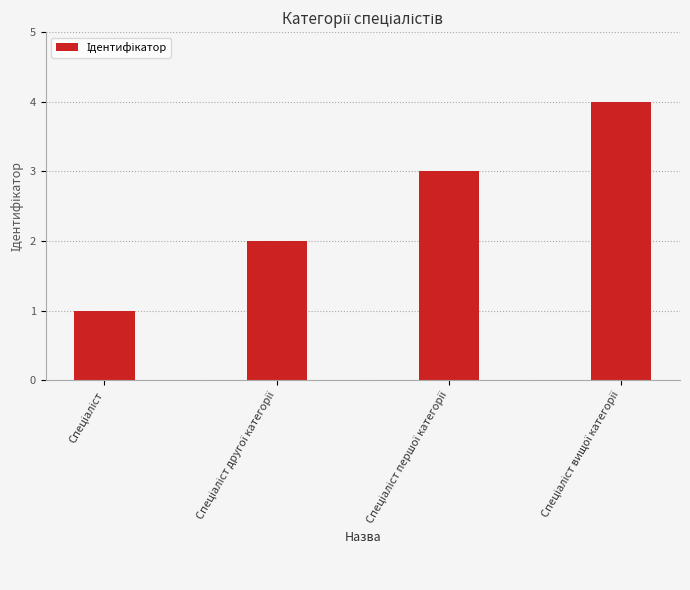

What is the sum of all values?

10